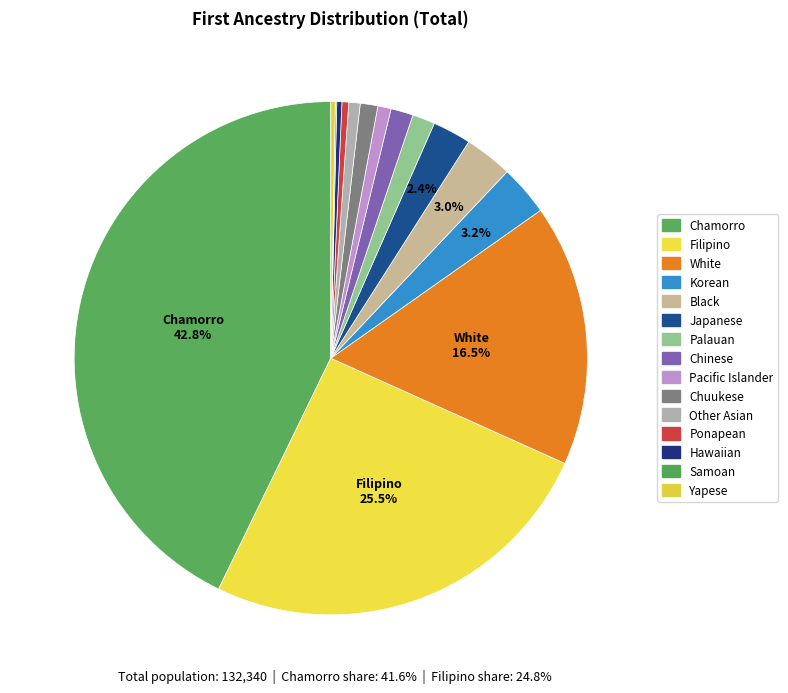

Which category has the biggest portion of the pie?

Chamorro